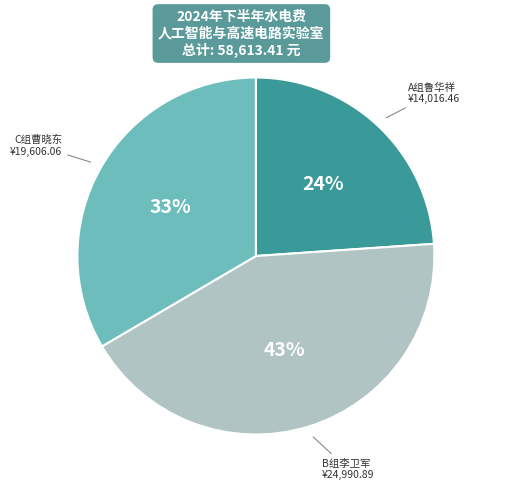

How many segments does this pie chart have?

3